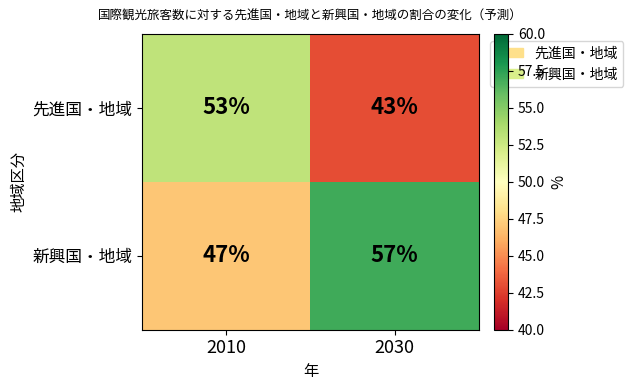

At which category does the chart reach its minimum across all series?

2030